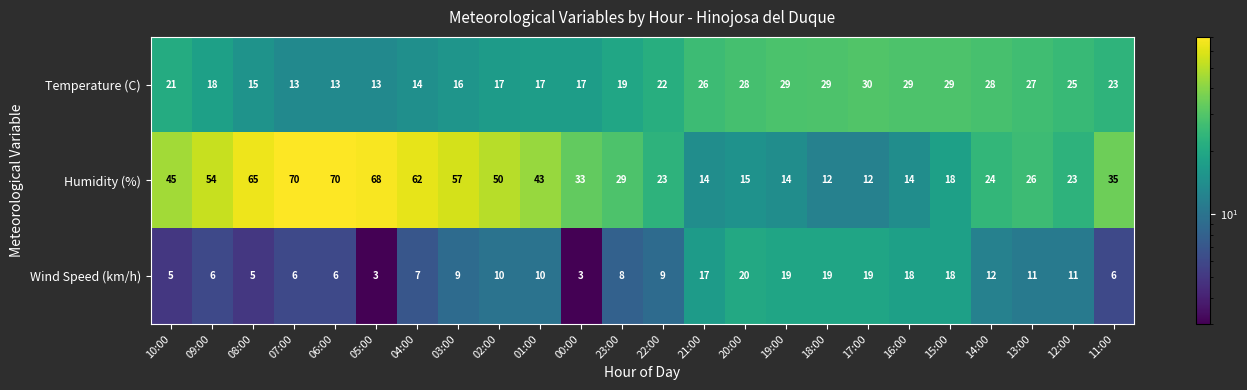

Is it true that Humidity (%) equals 35 at 11:00?

True